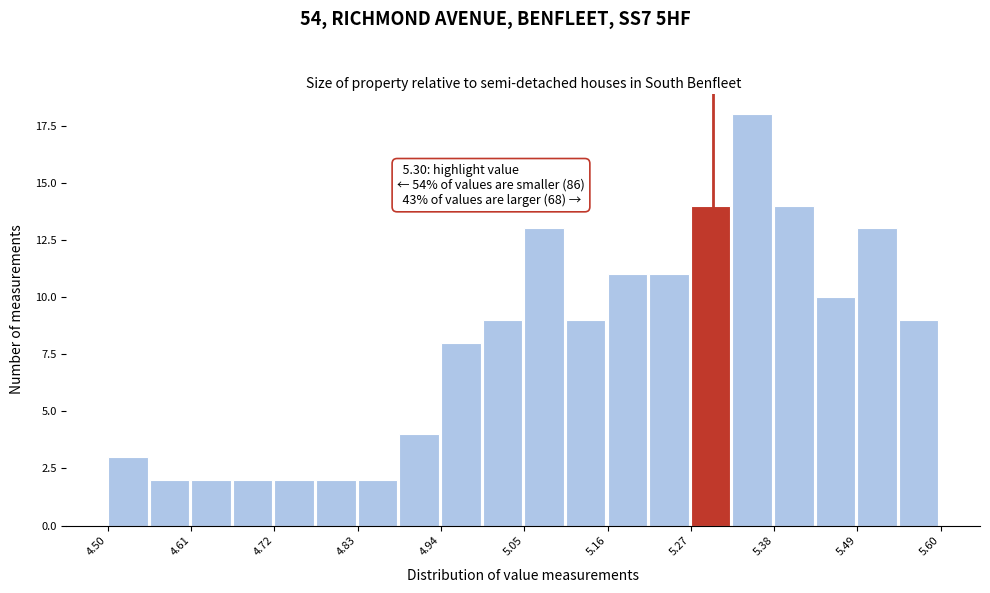

Around what value on the x-axis is the tallest bar? Give the approximate position of its centre, as read against the axis.

5.36